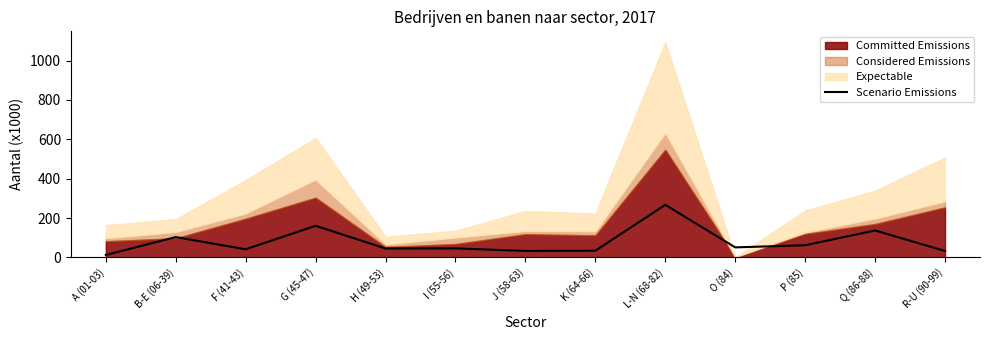

What is the label of the 6th point from the left?

I (55-56)